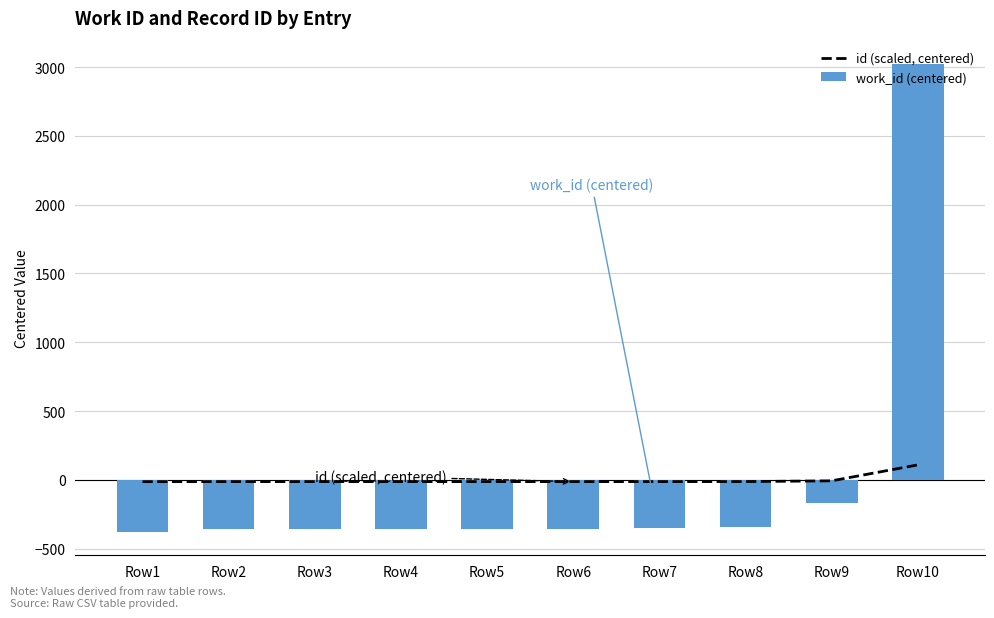

Read the id (scaled, centered) value at Row10.

108.8